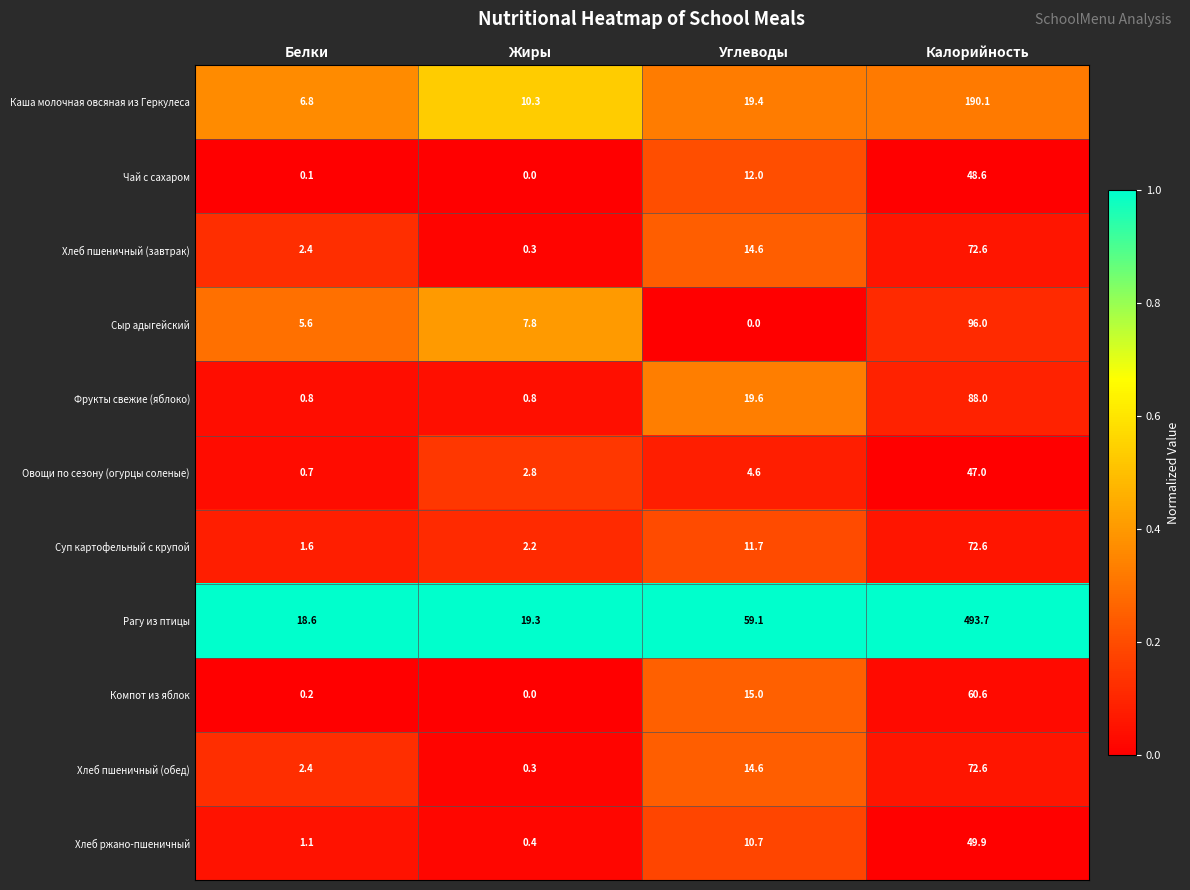

Between Жиры and Углеводы, which series saw the biggest shift?

Рагу из птицы